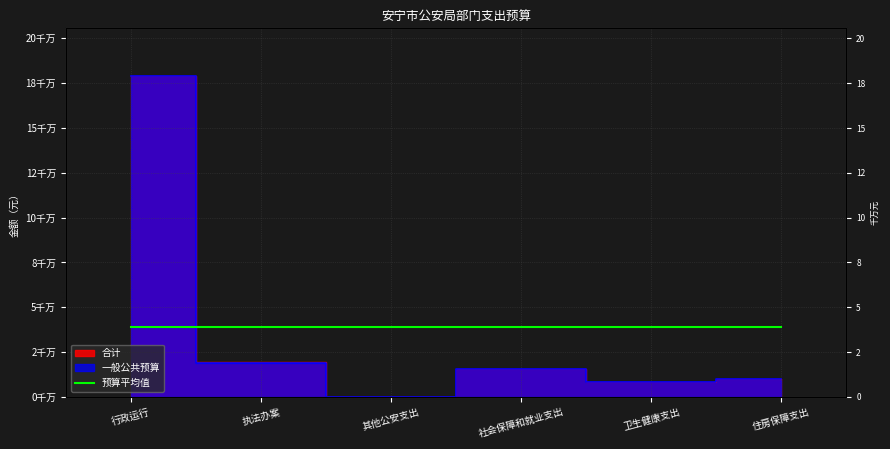

What is the value of the 合计 point at the 5th from the left?

8117650.0